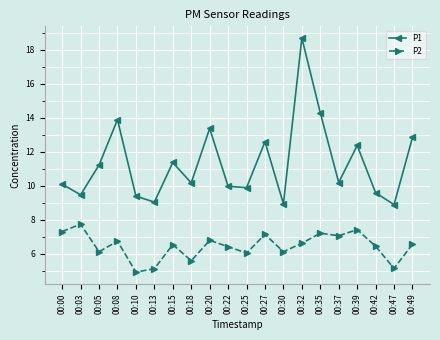

The value of P2 at 00:39 is 7.4. True or false?

True